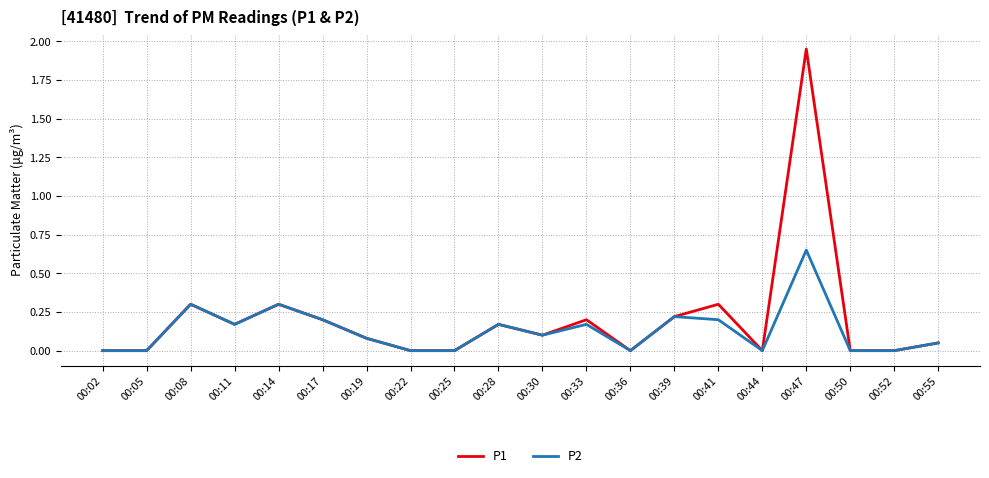

Which series has the widest spread of values?

P1